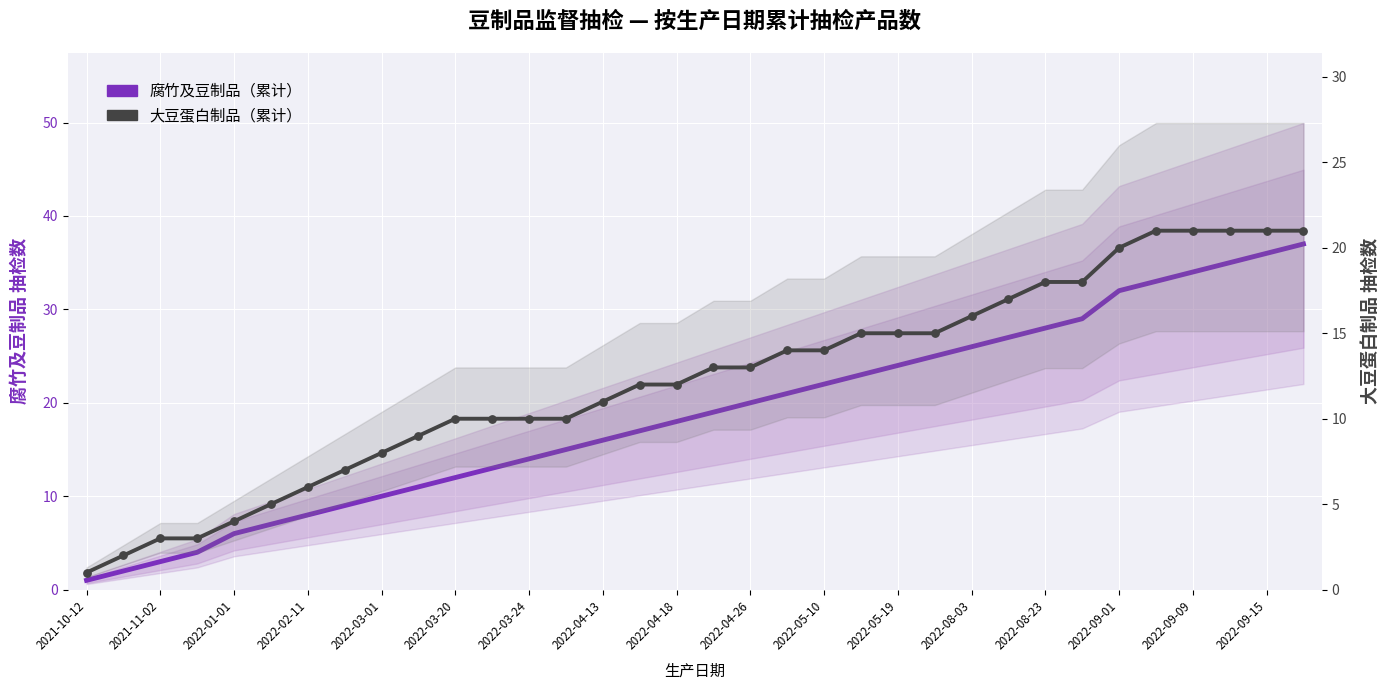

What are all the series names shown in the legend?

腐竹及豆制品（累计）, 大豆蛋白制品（累计）